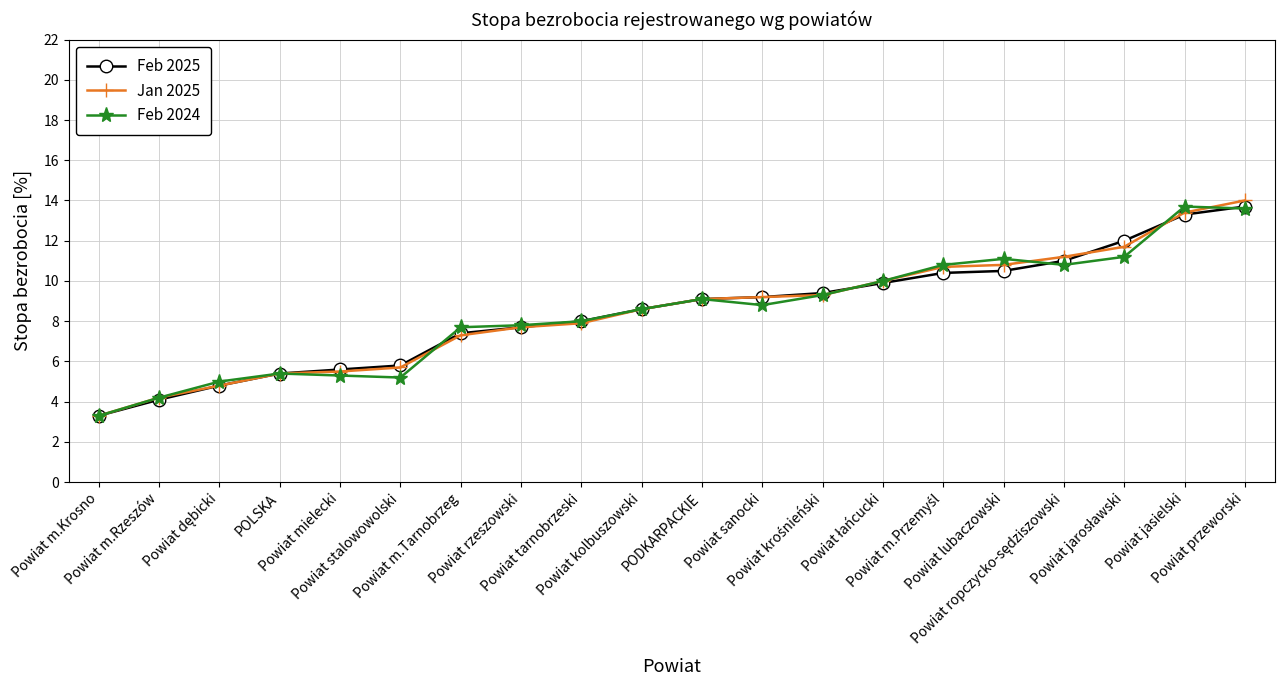

Count the number of data series in this chart.

3